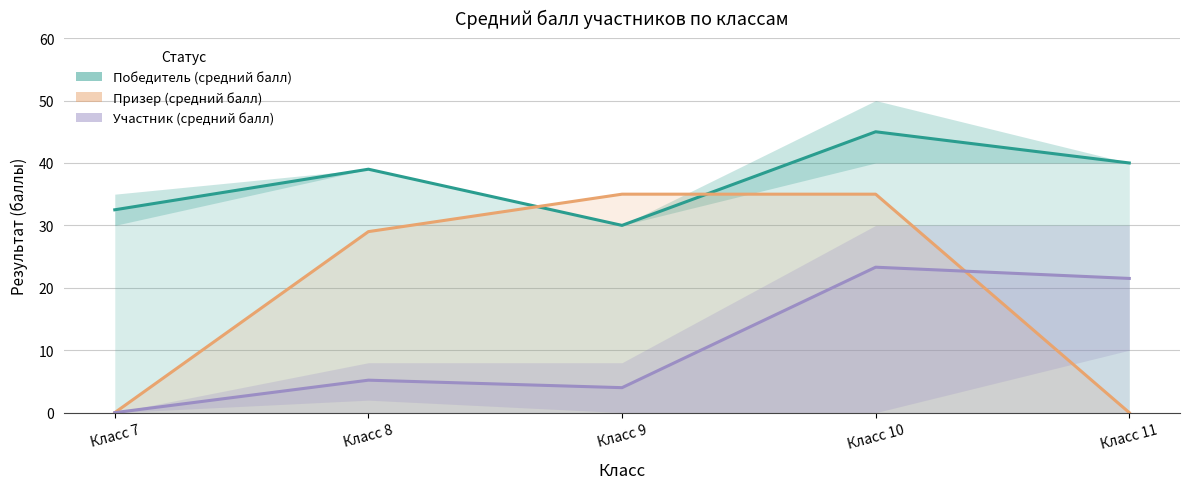

How many positive values does the Призер (средний балл) series have?

3